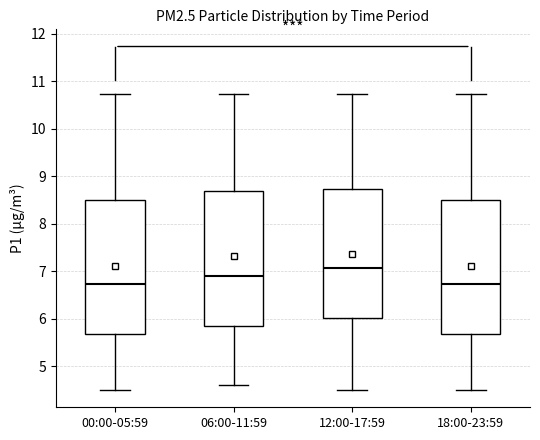

Where is the upper edge of the box for 00:00-05:59 on the y-axis? The values are not printed on the chart, so give them approximately, as read against the axis.

8.5